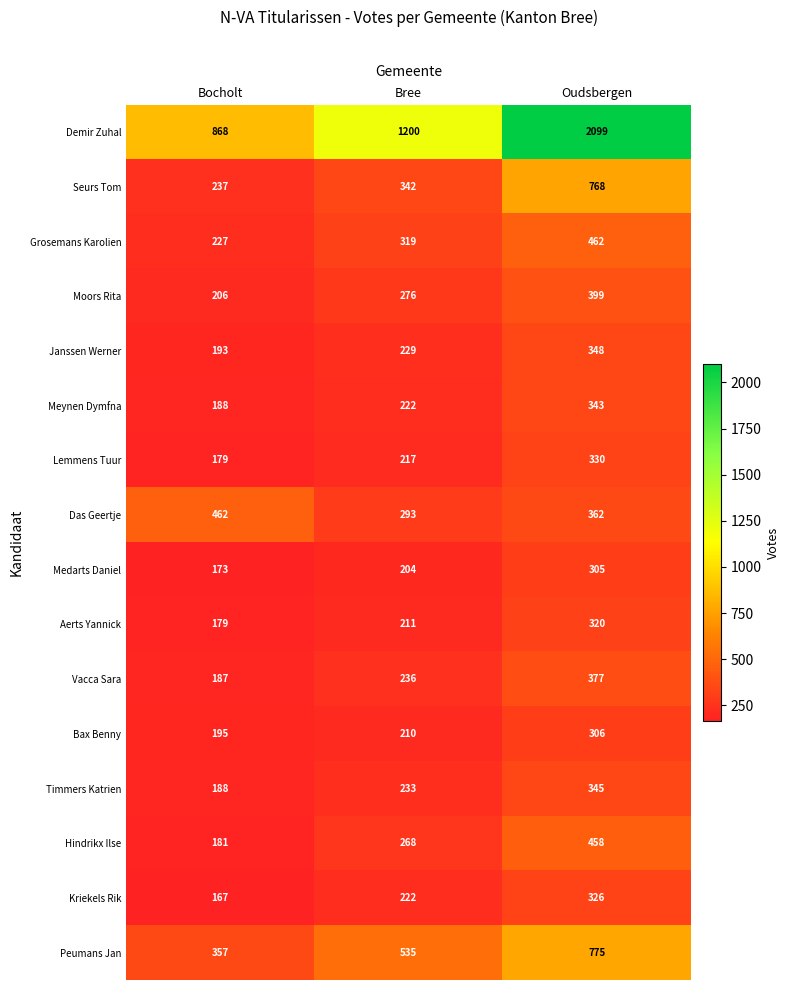

What is the average value of the Hindrikx Ilse series?

302